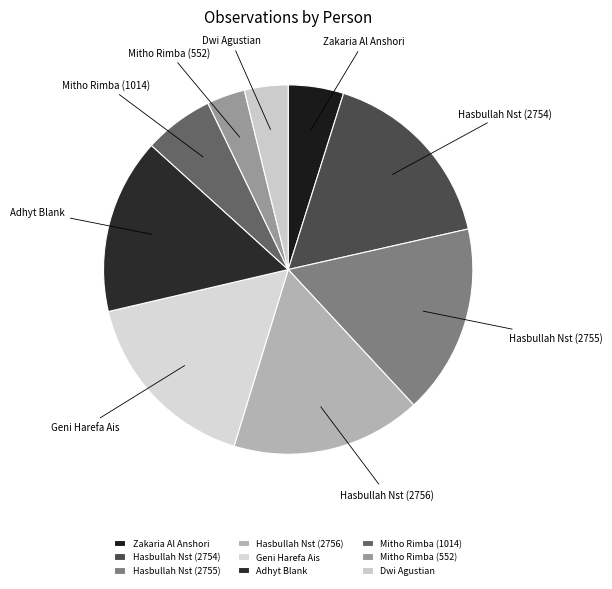

What is the change in value from Hasbullah Nst (2755) to Geni Harefa Ais?

-2